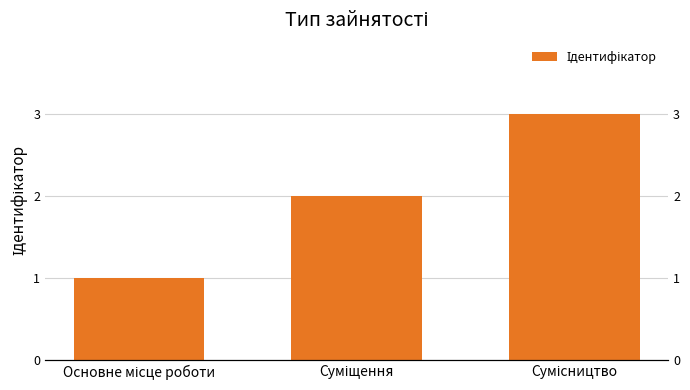

Is it true that the value at Суміщення is 2?

True